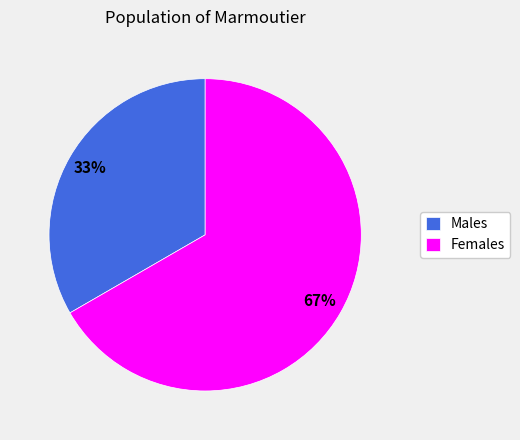

Is there any slice that represents more than half of the pie?

Yes